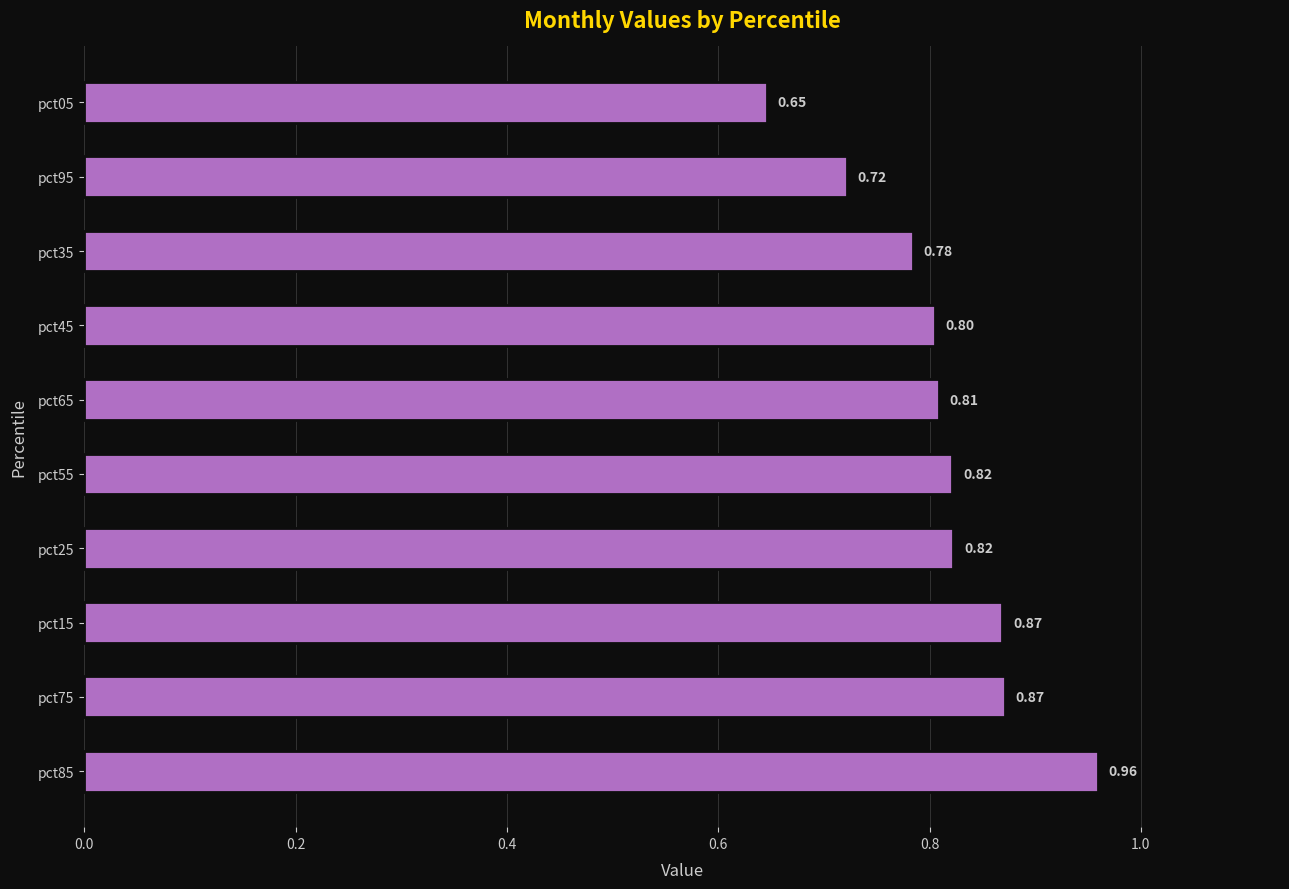

What is the difference between the maximum and minimum values?

0.3